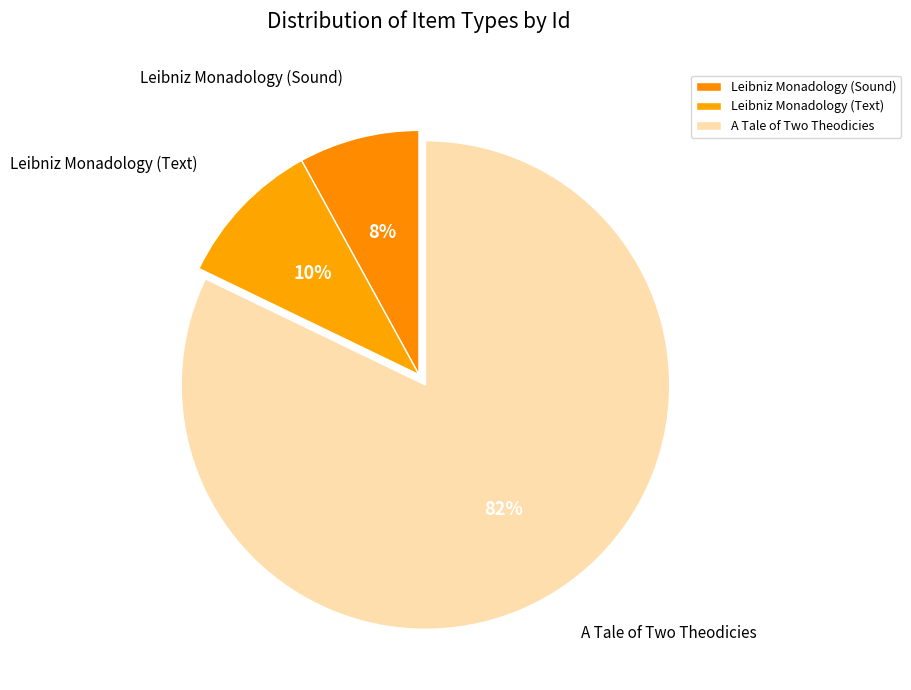

Do A Tale of Two Theodicies and Leibniz Monadology (Text) together represent more than half of the pie?

Yes